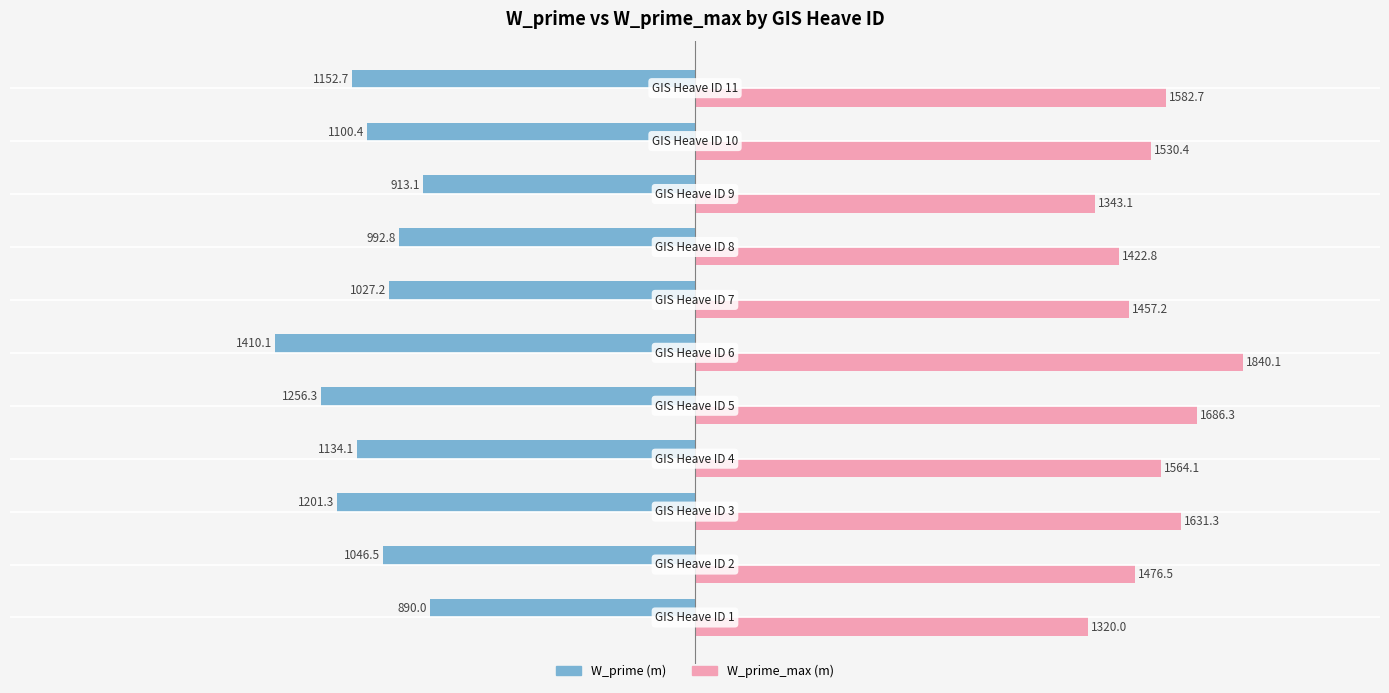

What is the minimum value for W_prime_max (m)?

1320.0